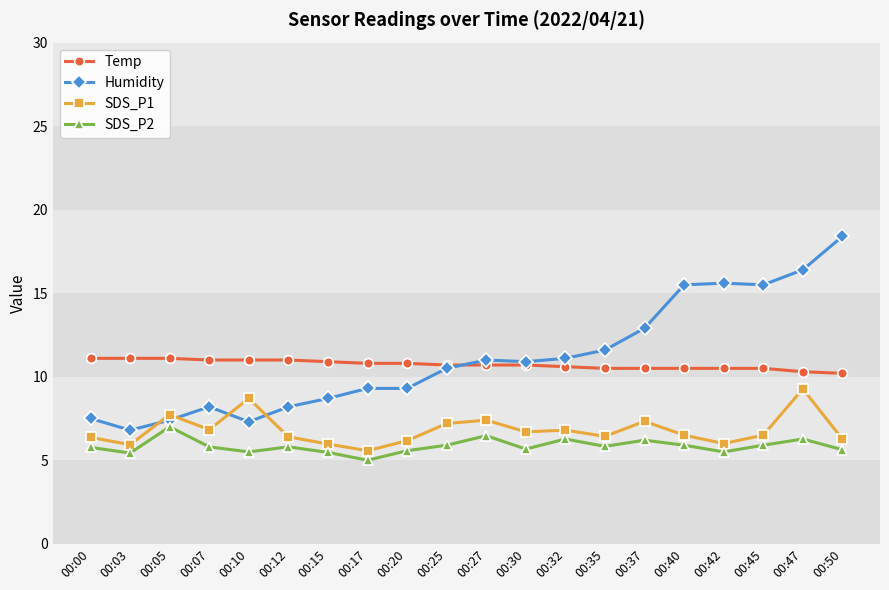

Where is the first local minimum for Humidity?

00:03